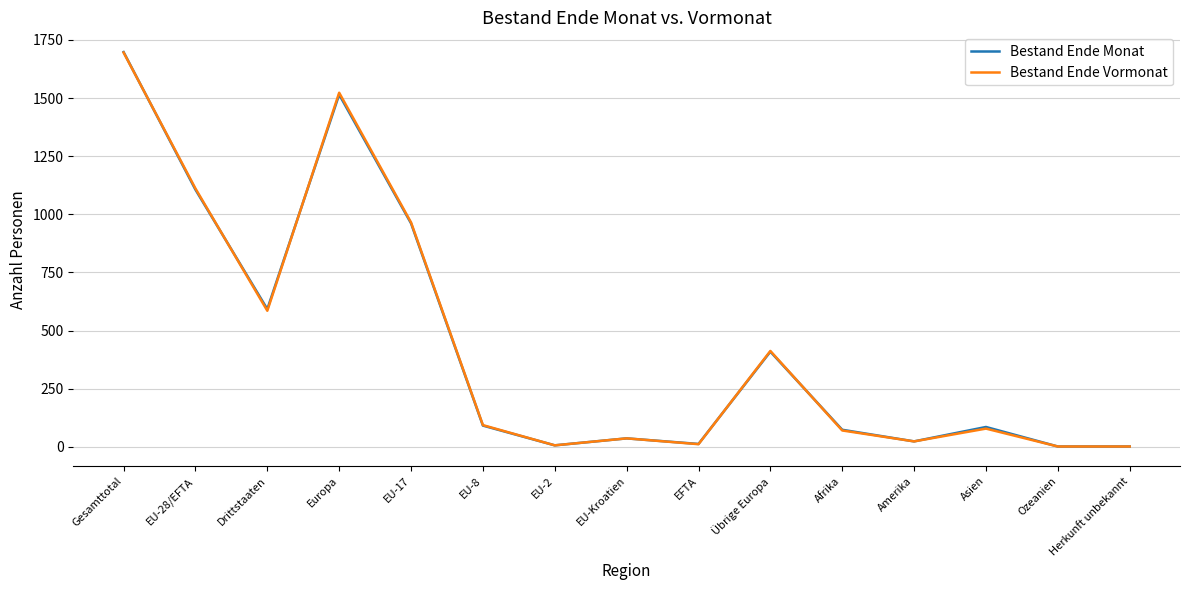

Which series has the largest range (max minus min)?

Bestand Ende Monat